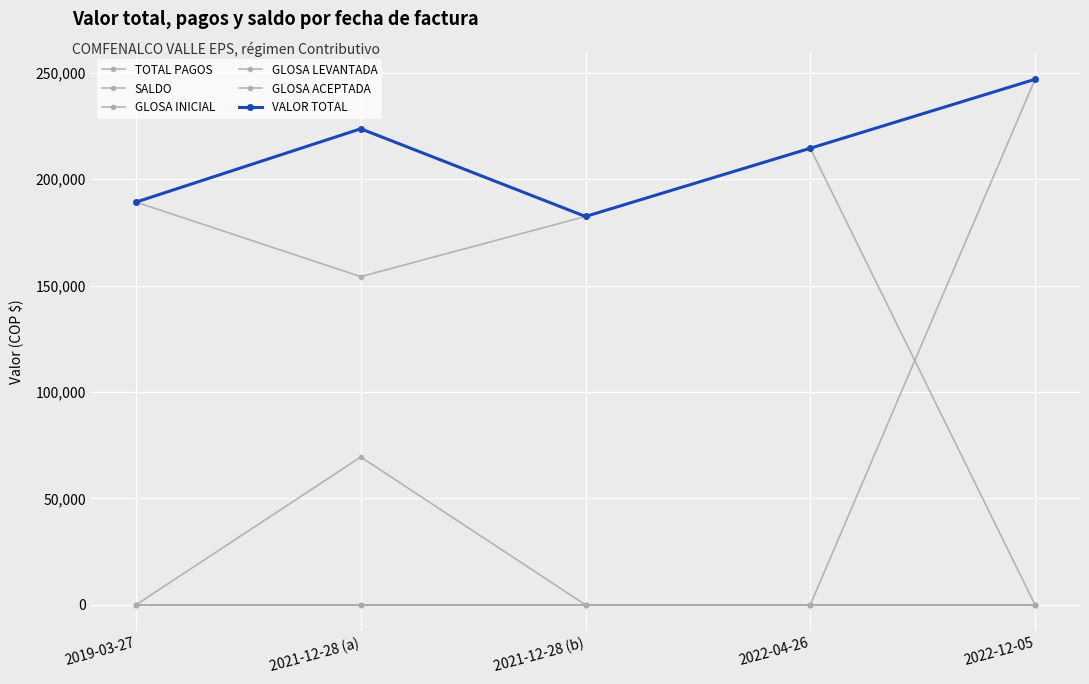

Between 2021-12-28 (a) and 2022-04-26, which series saw the biggest shift?

SALDO